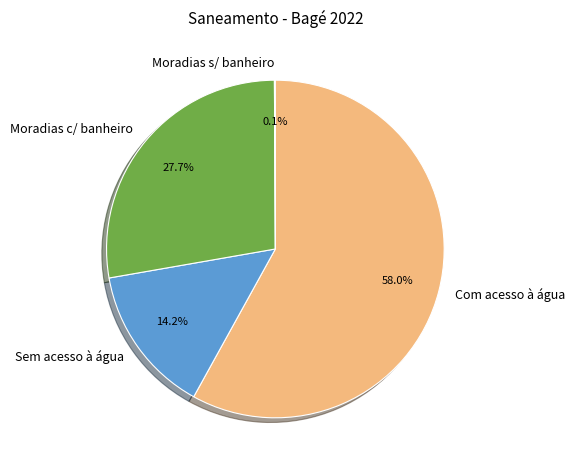

What percentage is the Sem acesso à água slice, to the nearest percent?

14%